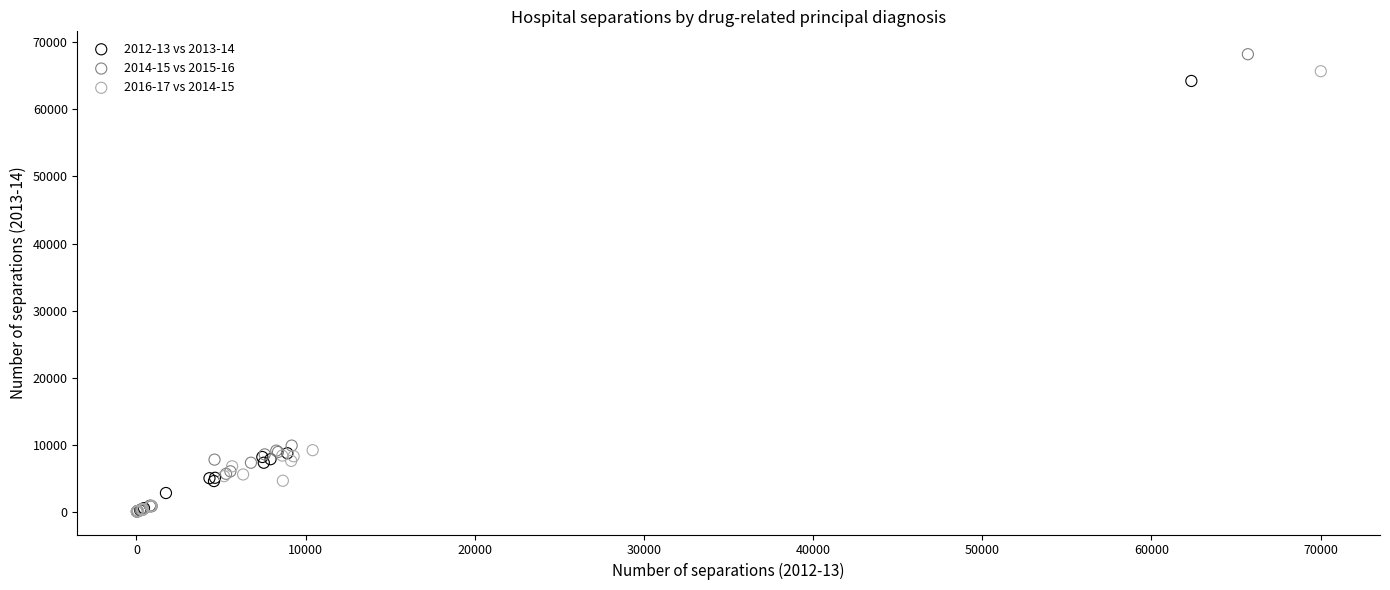

Which series has the largest Y range (max minus min)?

2014-15 vs 2015-16